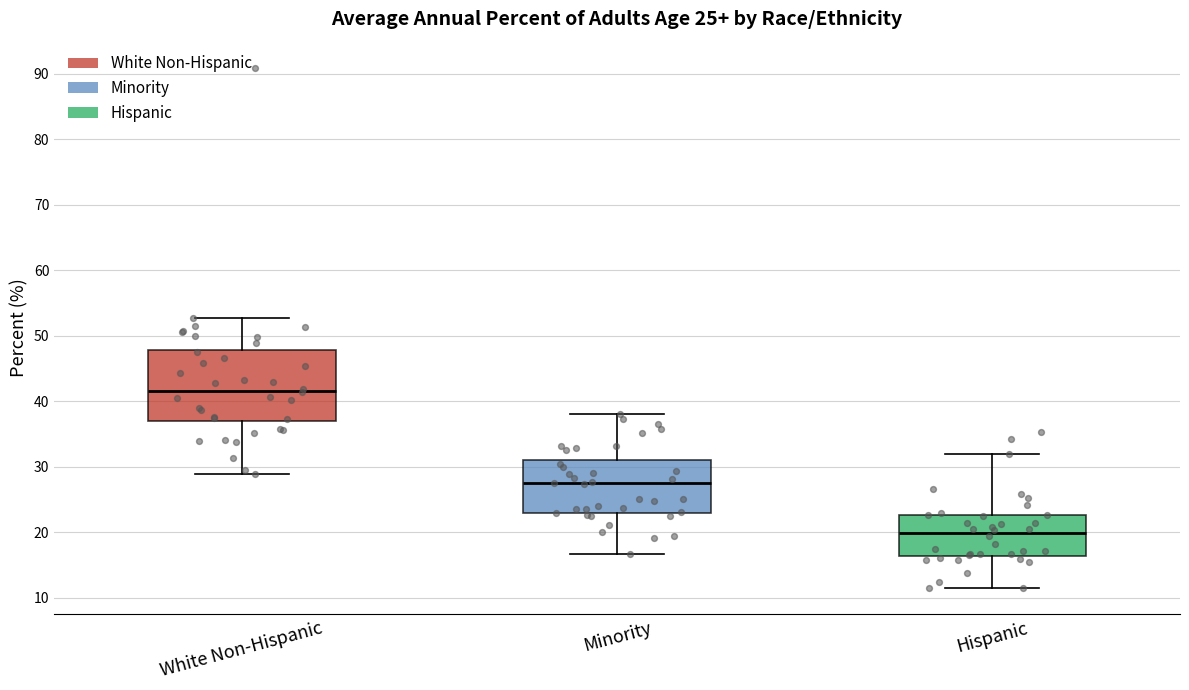

Which box's median line is the highest?

White Non-Hispanic